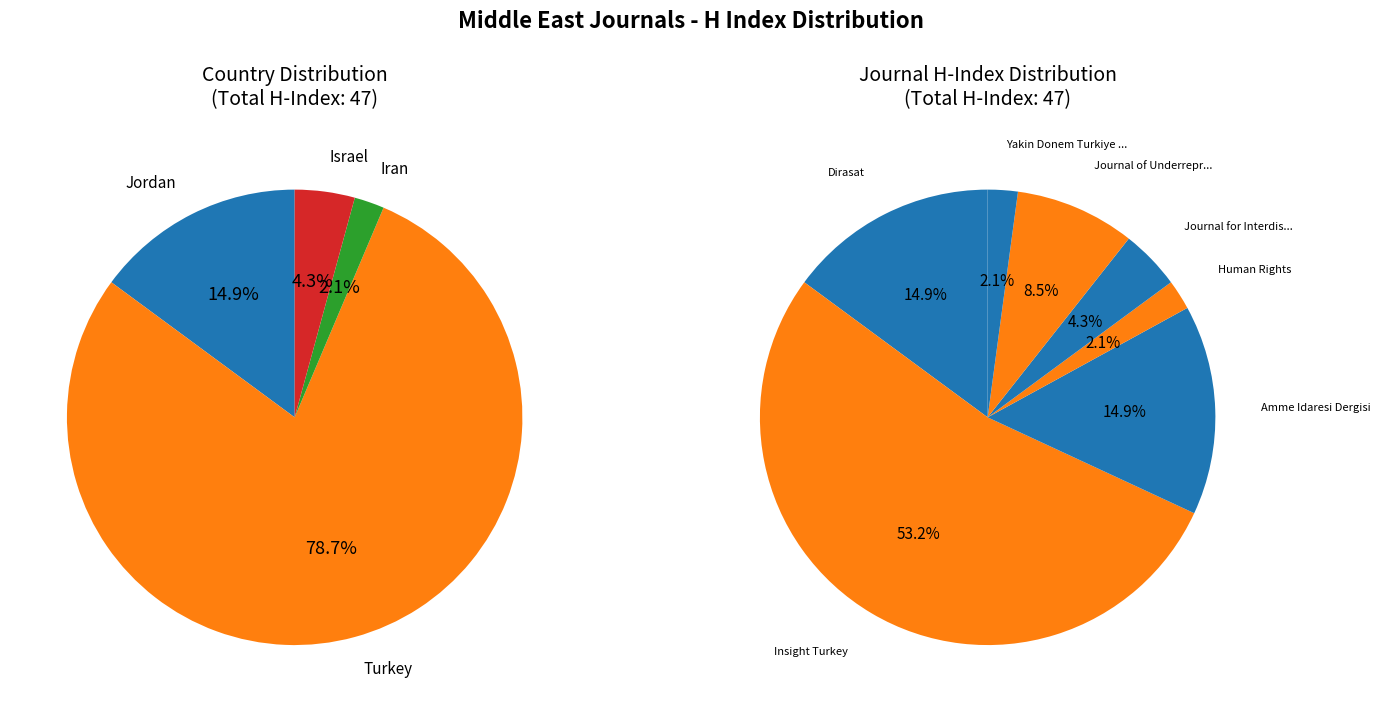

Rank the categories by value from highest to lowest.

Insight Turkey, Dirasat: Human and Social Sciences, Amme Idaresi Dergisi, Journal of Underrepresented and Minority, Journal for Interdisciplinary Middle East, Human Rights, Yakin Donem Turkiye Arastirmalari